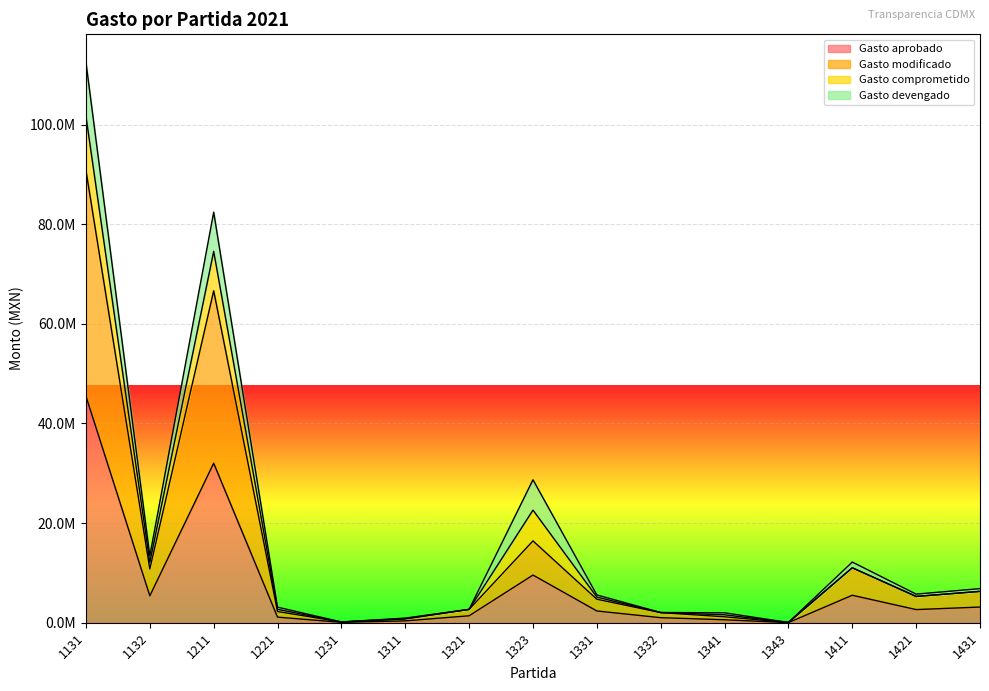

True or false: Gasto modificado and Gasto aprobado intersect in this chart.

False